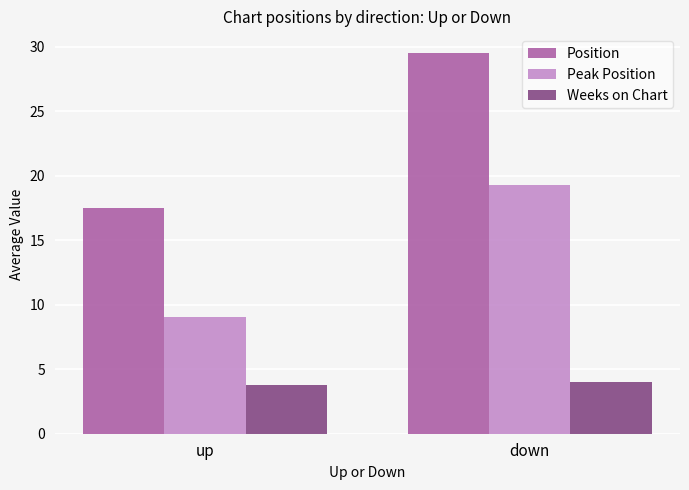

What is the difference between the maximum and minimum values in the Position series?

12.0